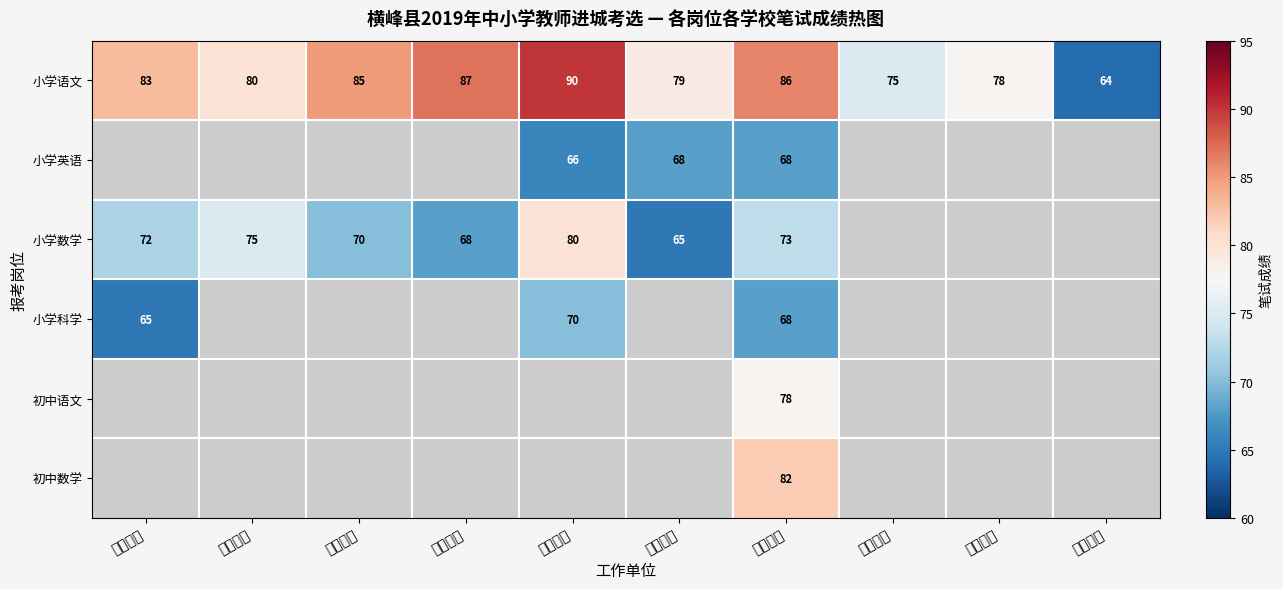

Rank the categories by 小学语文 value from highest to lowest.

青板小学, 铺前小学, 新篁学校, 莲荷小学, 龙门小学, 葛源小学, 司铺小学, 港边小学, 姚家小学, 上畈小学